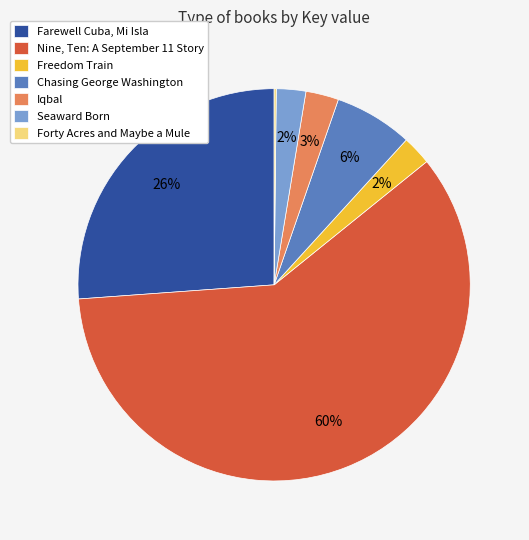

To the nearest percent, what is the average slice percentage?

14%